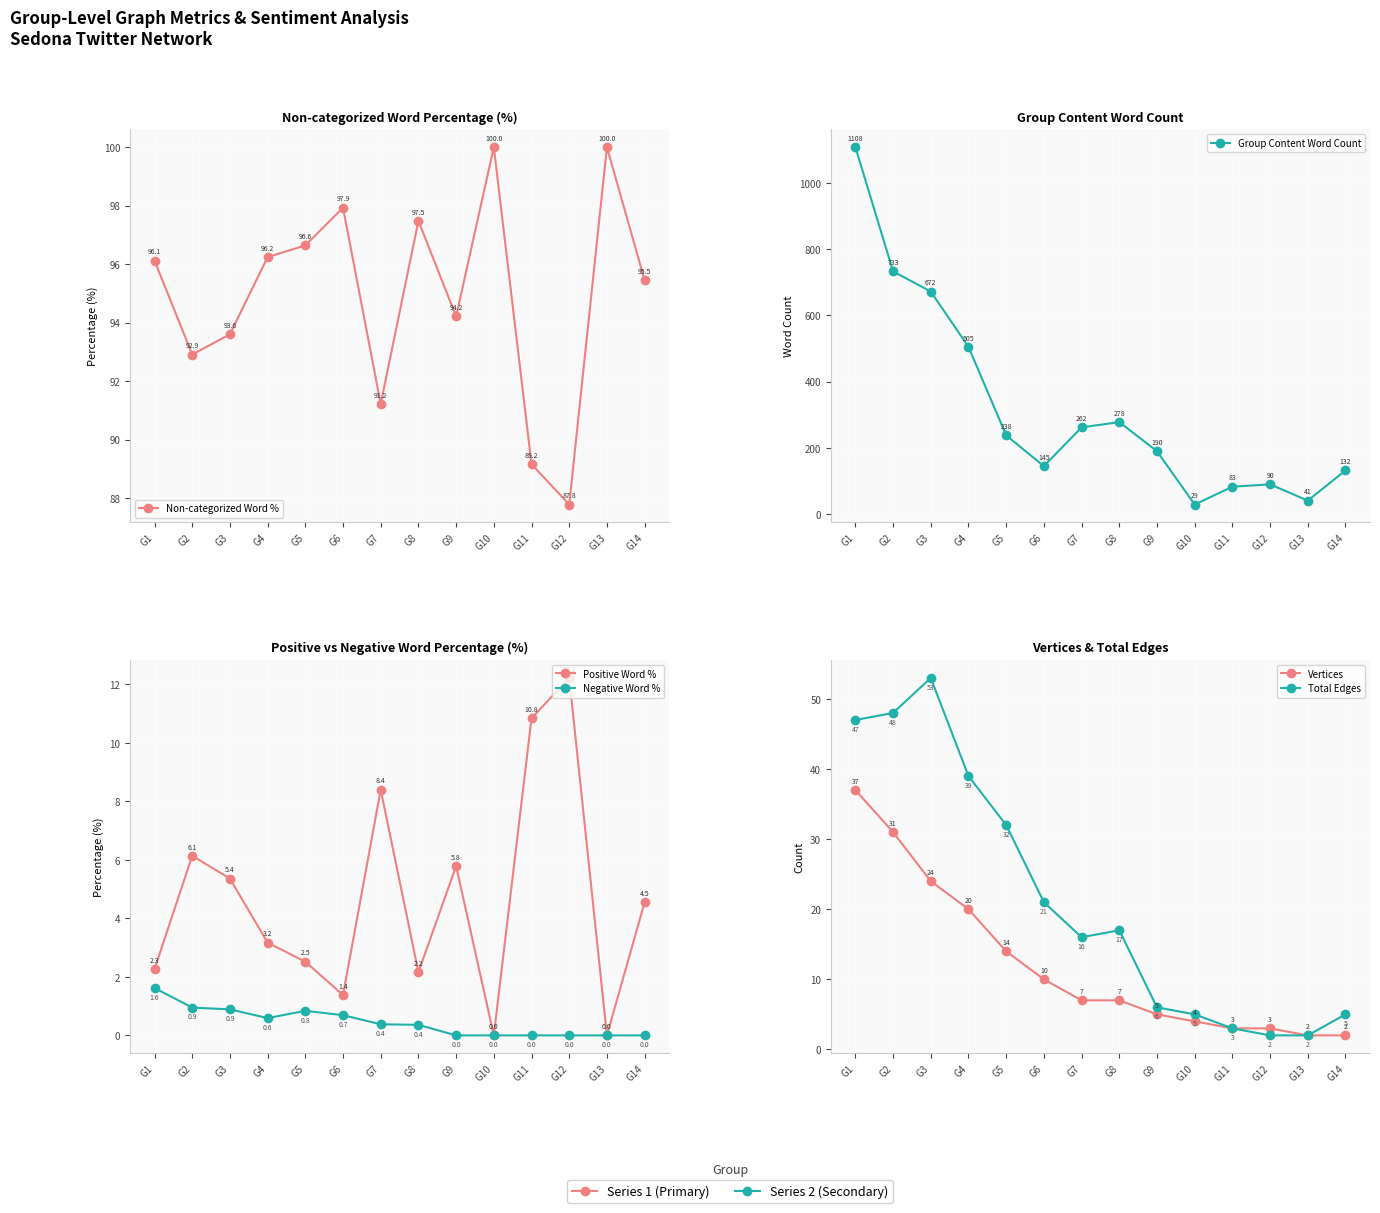

True or false: Positive Word % has more than 1 points higher than both neighbors.

True